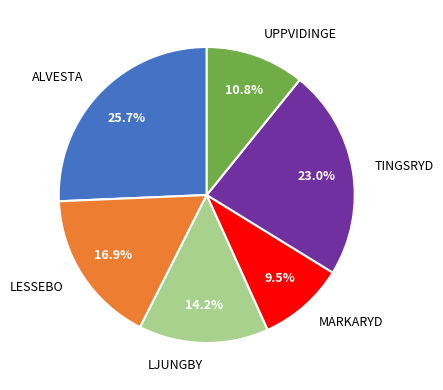

To the nearest percent, what is the difference between the largest and smallest slice percentages?

16%